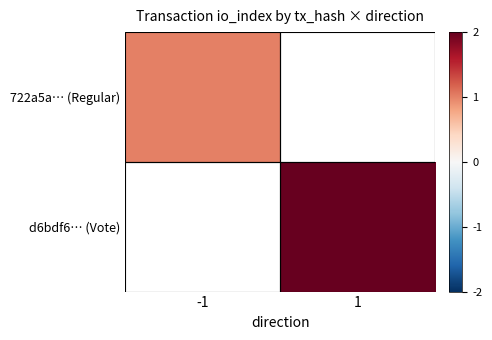

What value does the d6bdf6… (Vote) series have at 1?

2.0